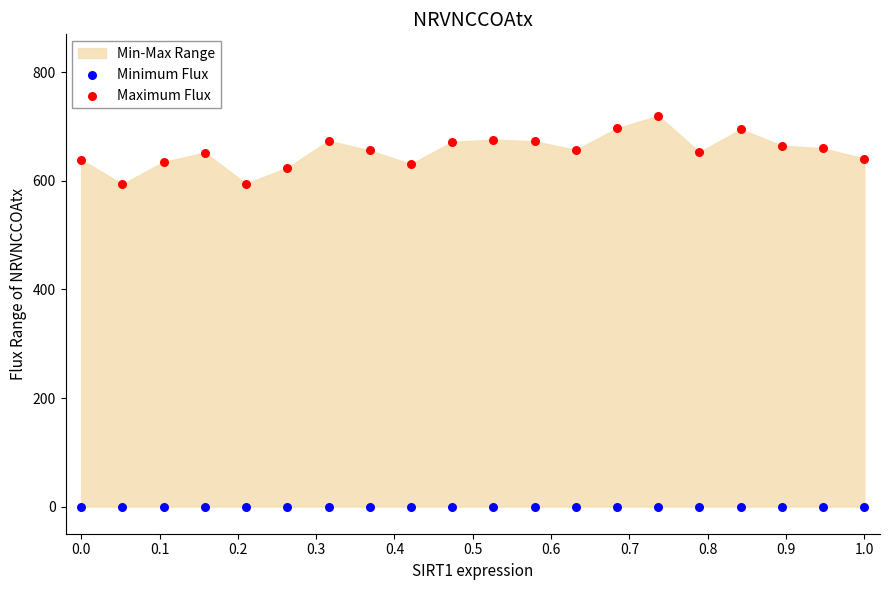

Which series reaches the minimum Y coordinate?

Minimum Flux